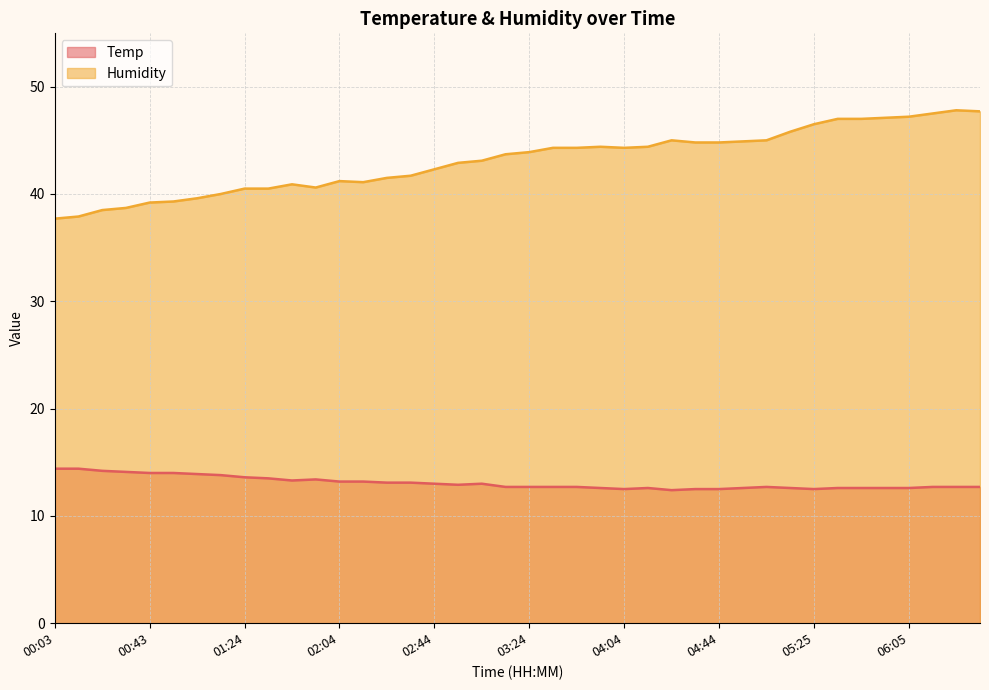

True or false: Humidity and Temp cross at least once.

False